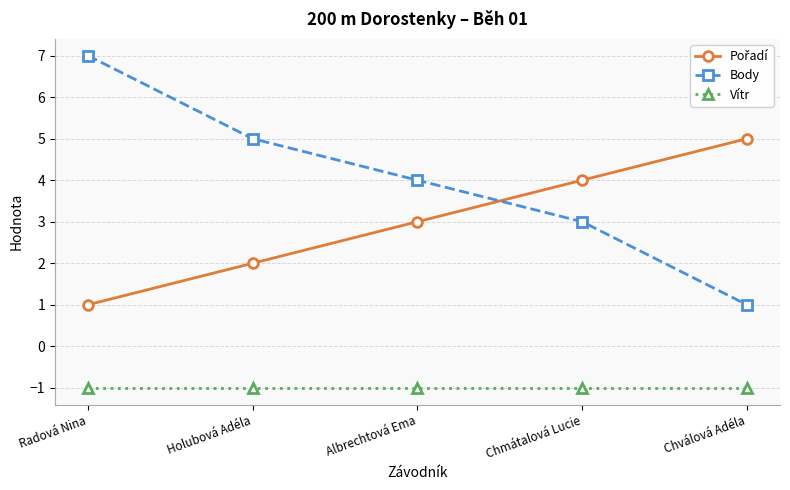

What is the difference between the Body values at Radová Nina and Chválová Adéla?

6